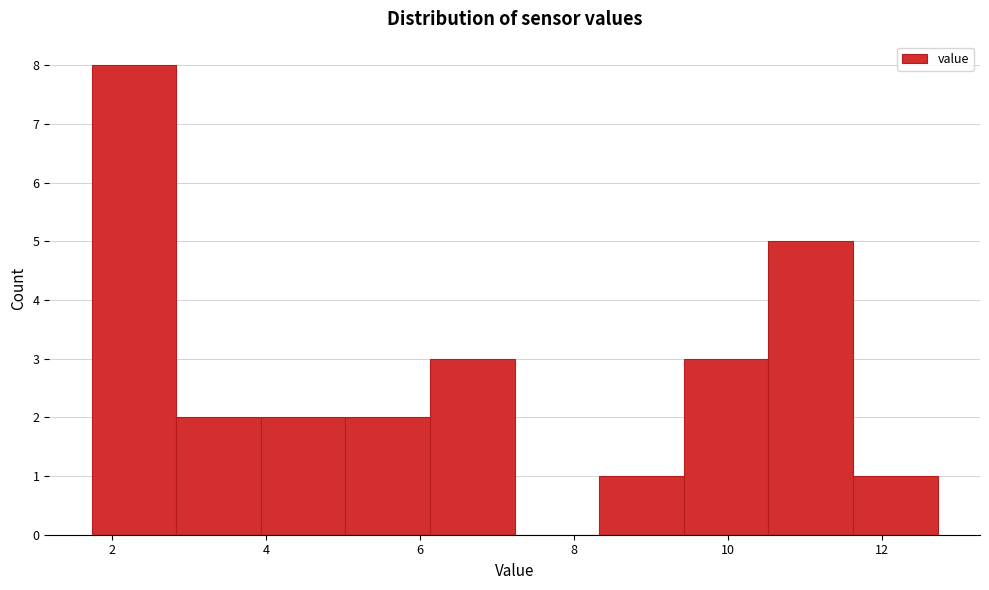

Reading left to right, list every bar in this chart as the range it spans on the x-axis followed by its height. Neither the bar edges nor the heights are printed on the chart, so give them approximately, as read against the axes.

1.8 to 2.8: 8
2.8 to 4.0: 2
4.0 to 5.0: 2
5.0 to 6.2: 2
6.2 to 7.2: 3
7.2 to 8.4: 0
8.4 to 9.4: 1
9.4 to 10.6: 3
10.6 to 11.6: 5
11.6 to 12.8: 1